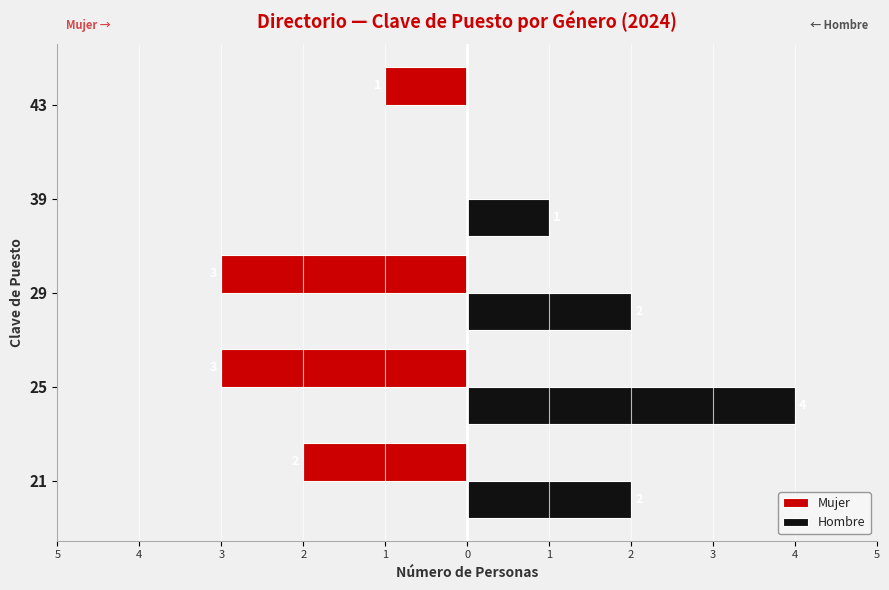

List the series in order of their peak value, highest first.

Hombre, Mujer